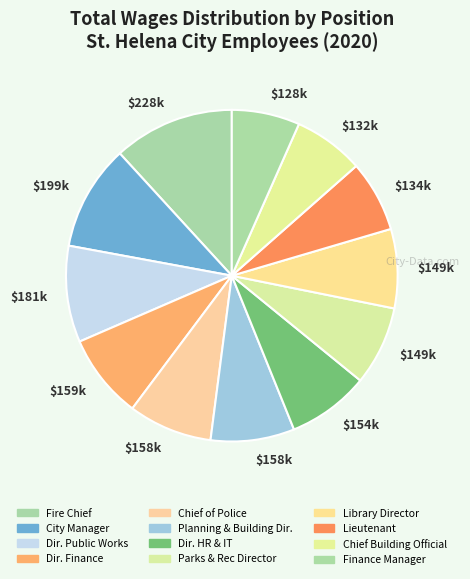

Is there any slice that represents more than half of the pie?

No